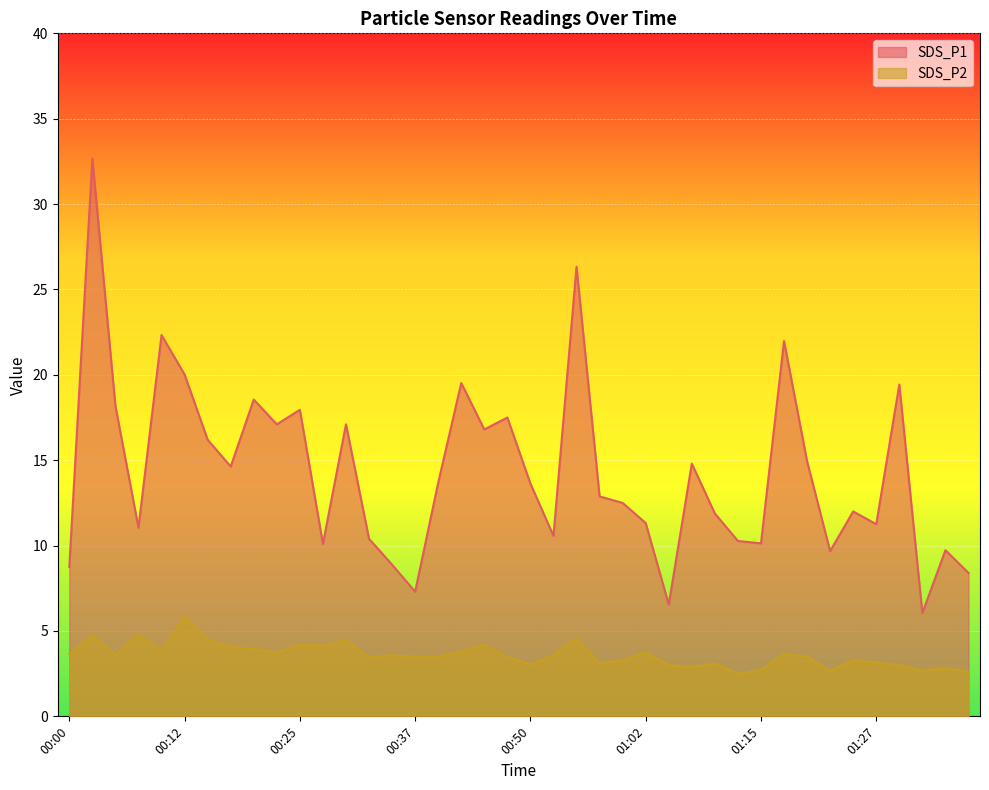

List the series in order of their overall mean, lowest first.

SDS_P2, SDS_P1